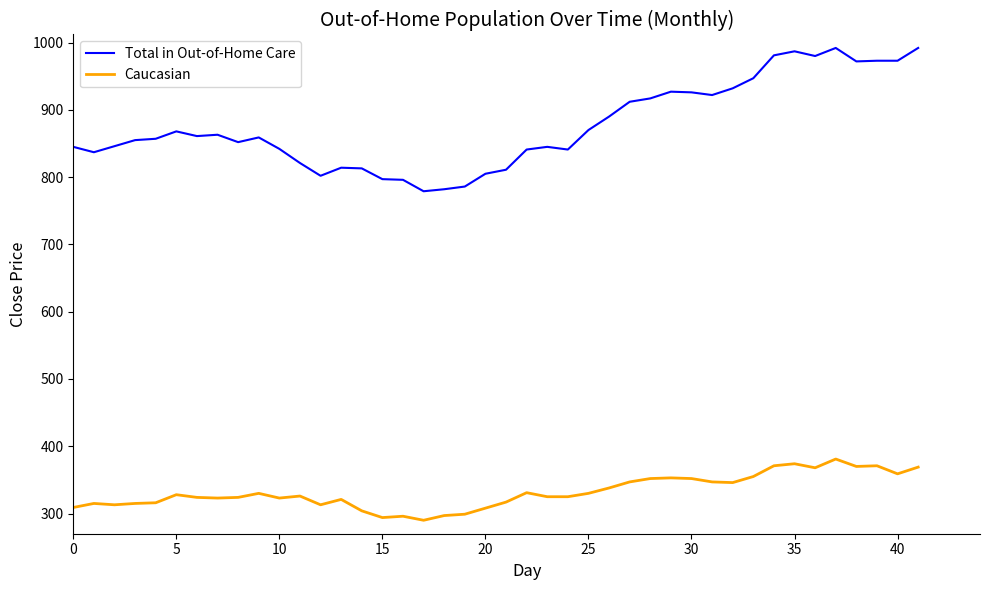

True or false: Caucasian has more than 0 interior local peaks.

True